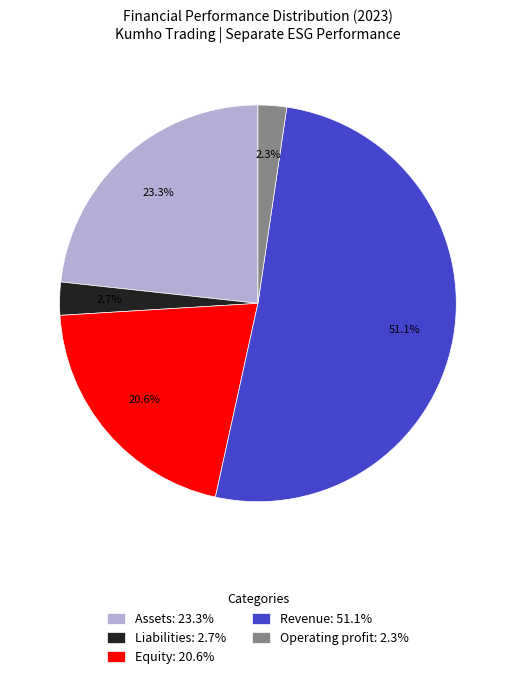

Do Assets and Operating profit together represent more than half of the pie?

No